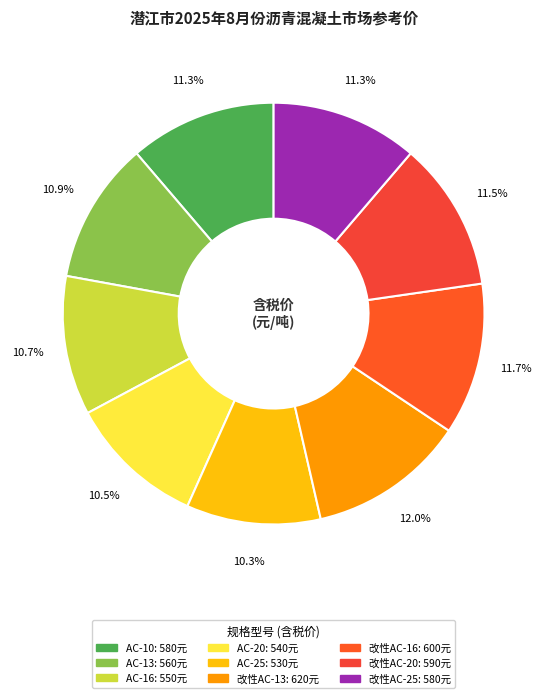

Combined, do AC-25 and AC-16 account for over 50%?

No